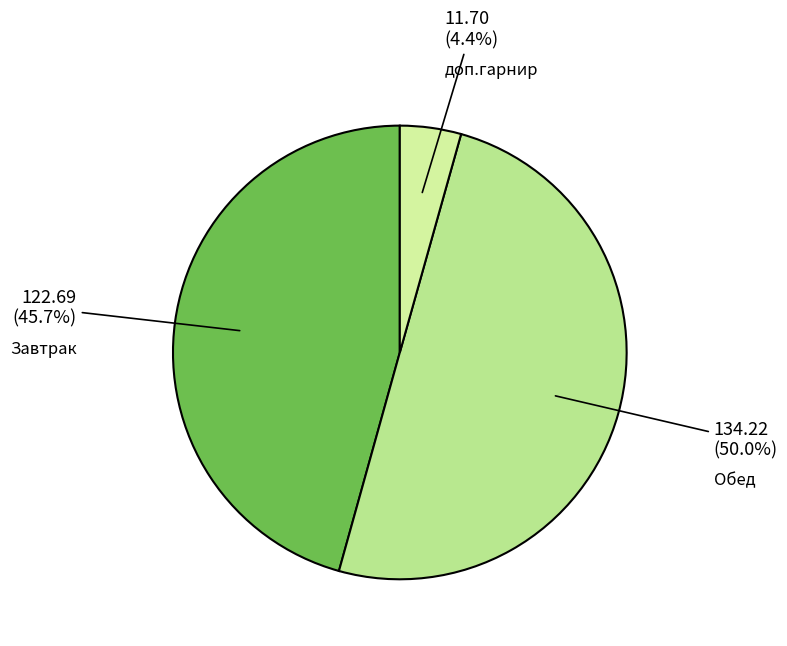

What percentage is NOT represented by Обед?

50.0%